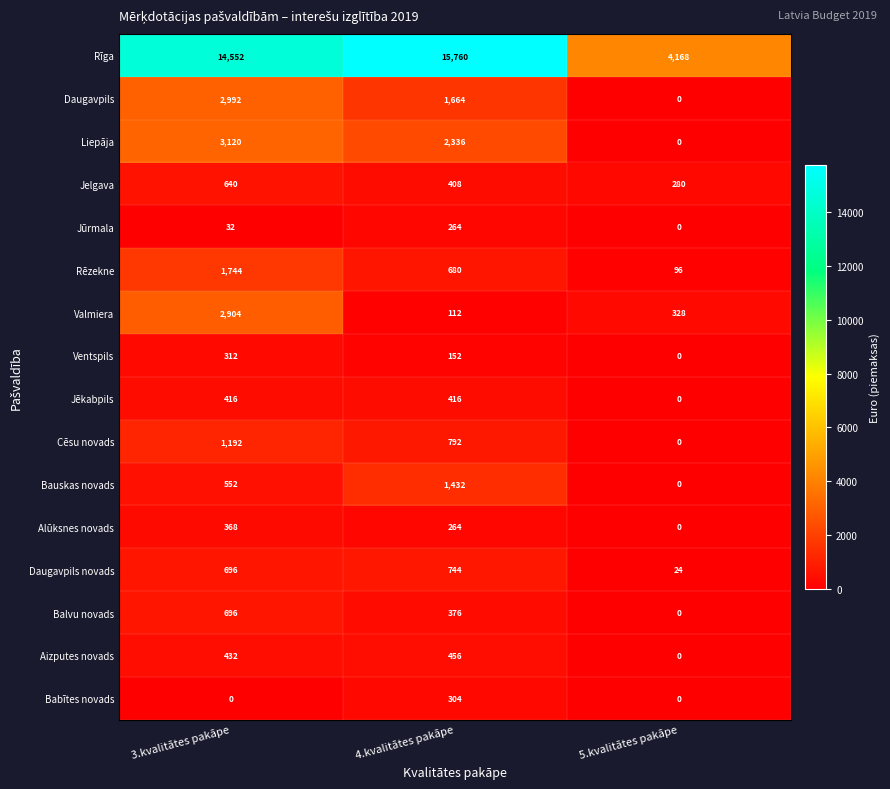

What is the approximate value of Aizputes novads at 4.kvalitātes pakāpe?

456